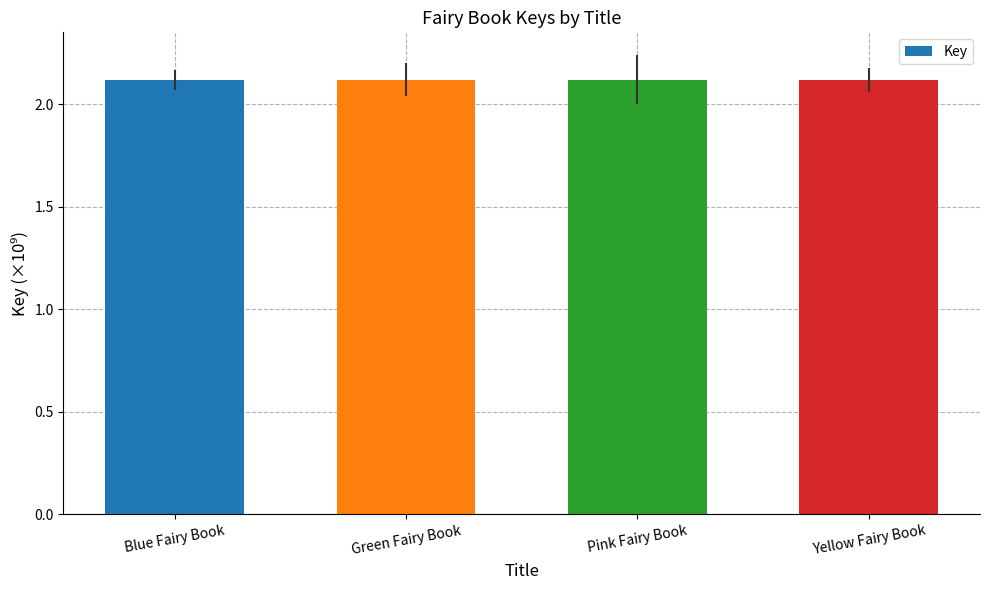

Does the chart contain stacked bars?

No